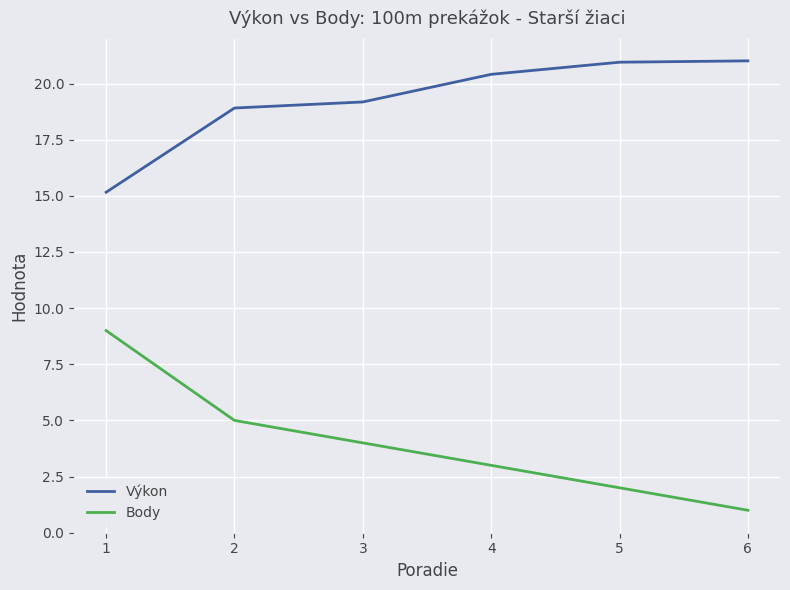

Which category has the lowest value across all series?

6